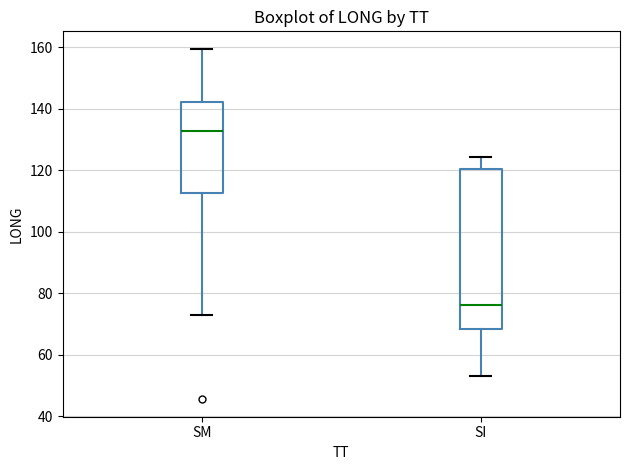

Reading left to right, read every box against the y-axis: the position of its median line, the range the box covers, and the ends of its whiskers. The values are not printed on the chart, so give them approximately, as read against the axis.

SM: median 132, box 112 to 142, whiskers 74 to 160
SI: median 76, box 68 to 120, whiskers 54 to 124